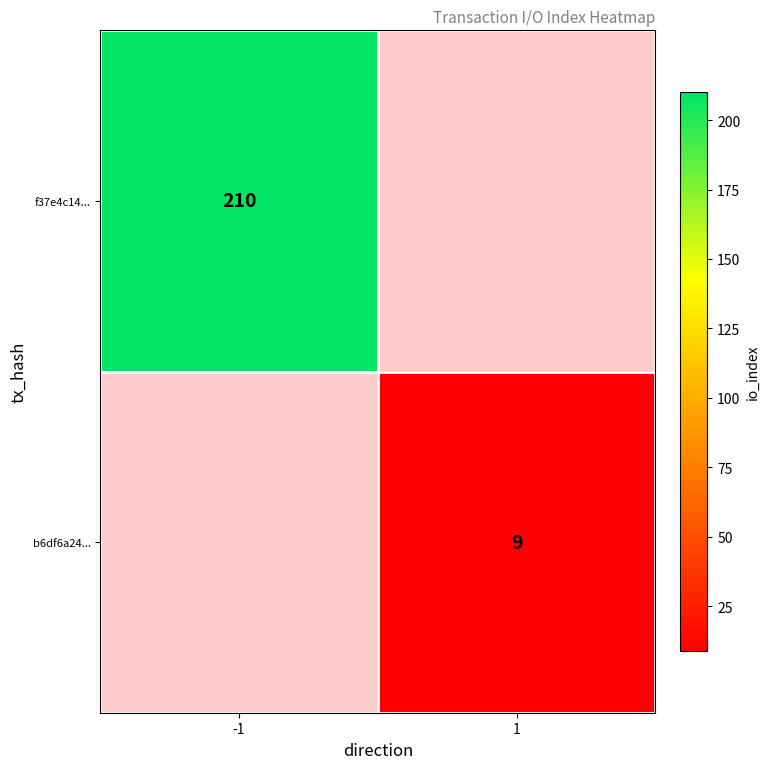

The f37e4c14... series shows 44 at -1. True or false?

False